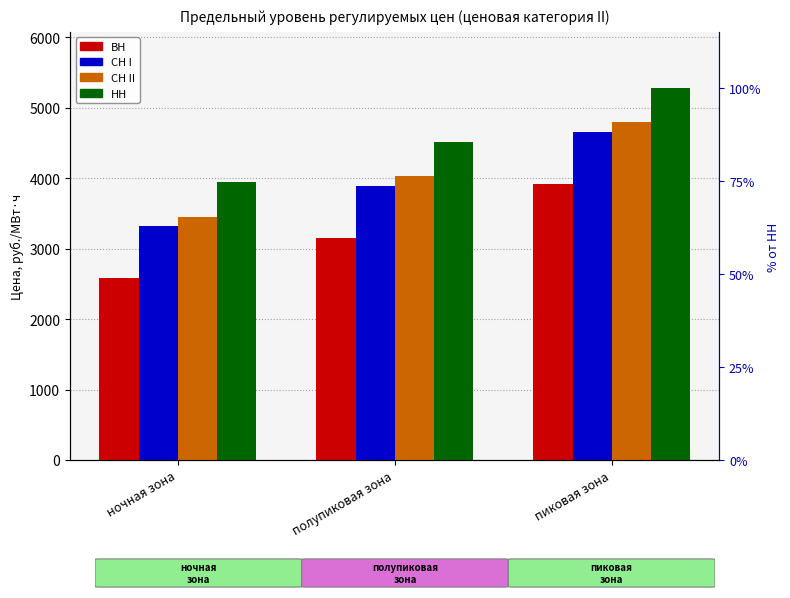

Between ночная зона and полупиковая зона, which is larger?

полупиковая зона